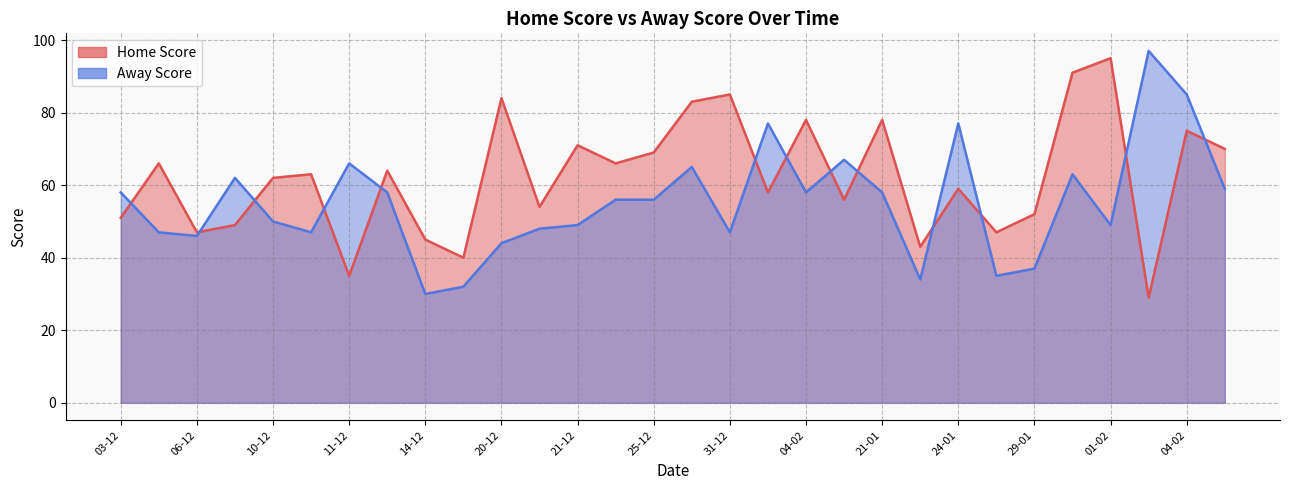

True or false: Home Score has a value of 95 at 01-02.

True